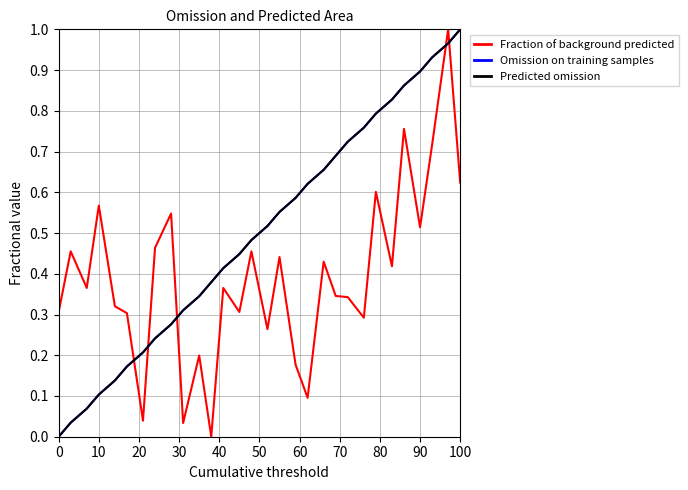

Which series ends up on top after the final intersection of Omission on training samples and Fraction of background predicted?

Omission on training samples